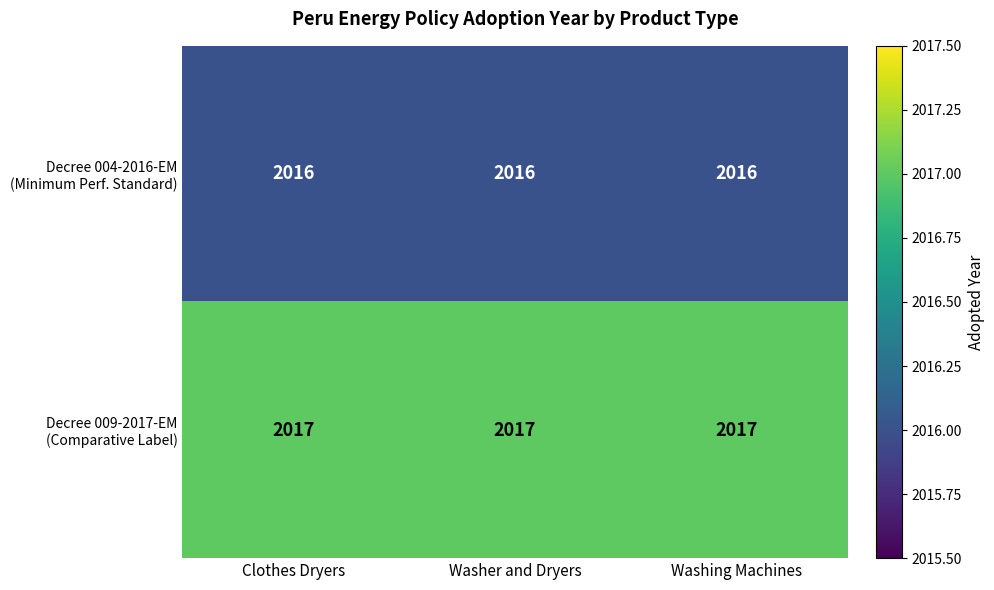

What is the minimum value shown in the chart?

2016